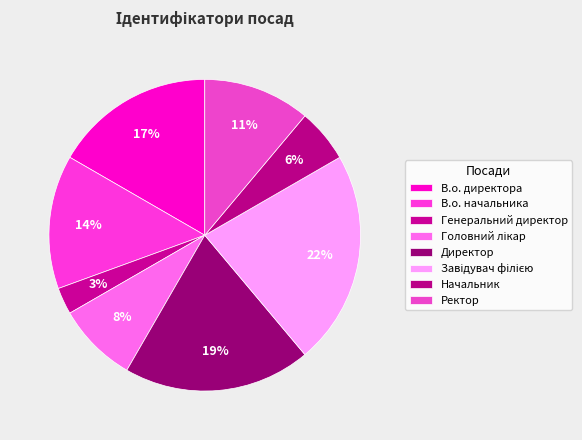

True or false: Ректор accounts for 1% of the total.

False